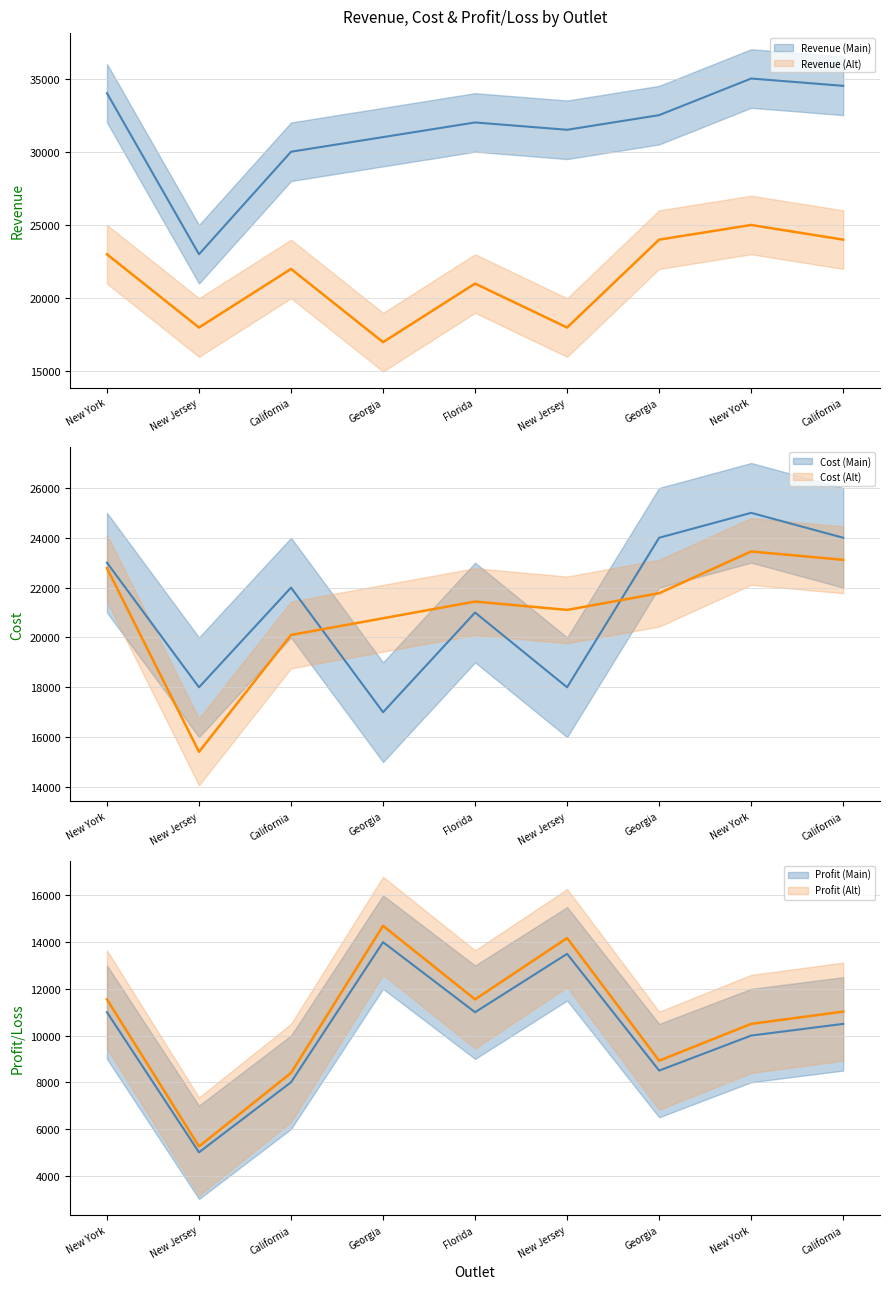

The value of Profit/Loss at New Jersey is 13500. True or false?

True